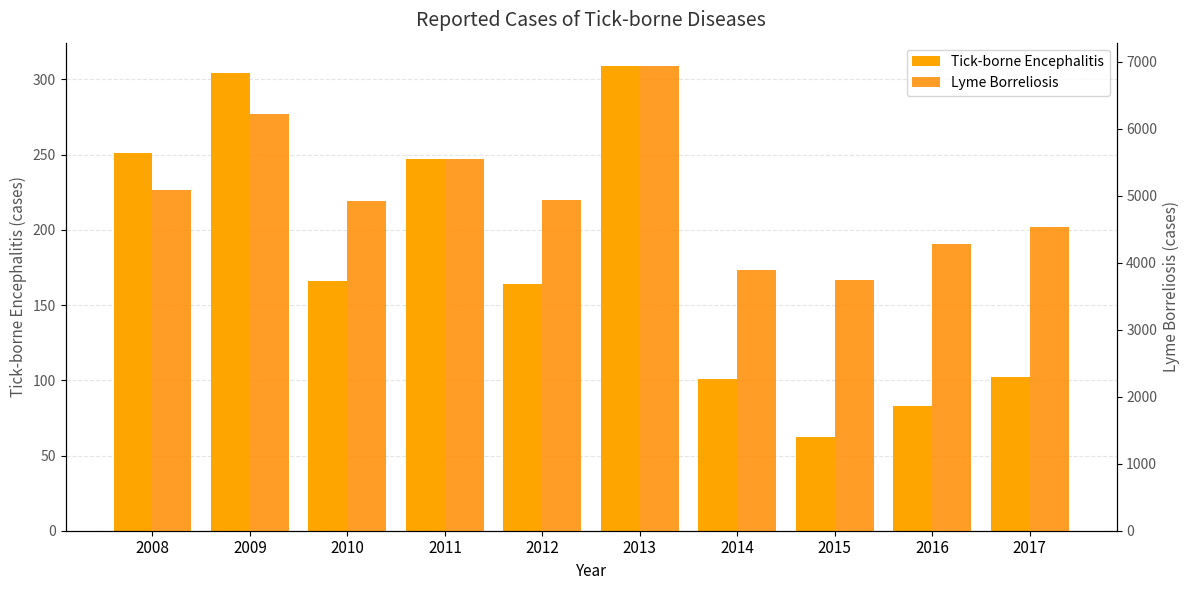

How many values in the Tick-borne Encephalitis series exceed 166?

4